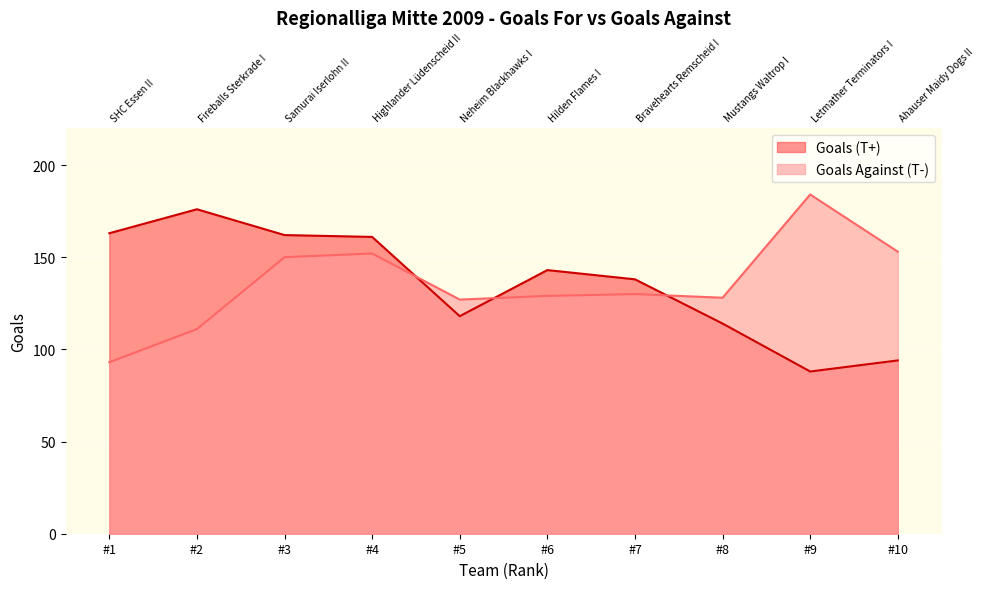

The value of Goals (T+) at #3 is 265. True or false?

False